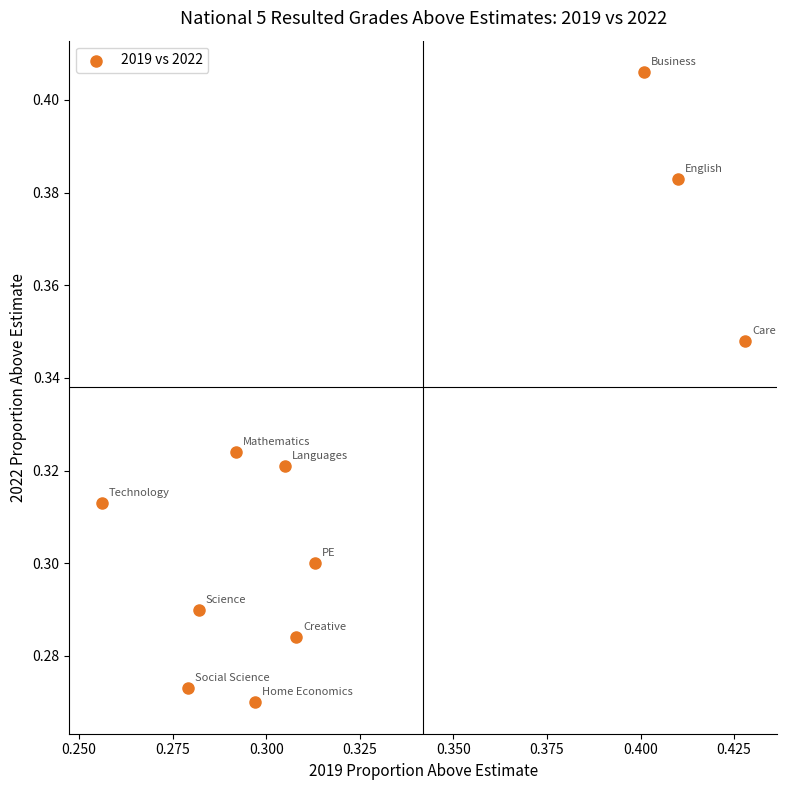

How many points are shown in the scatter plot?

11